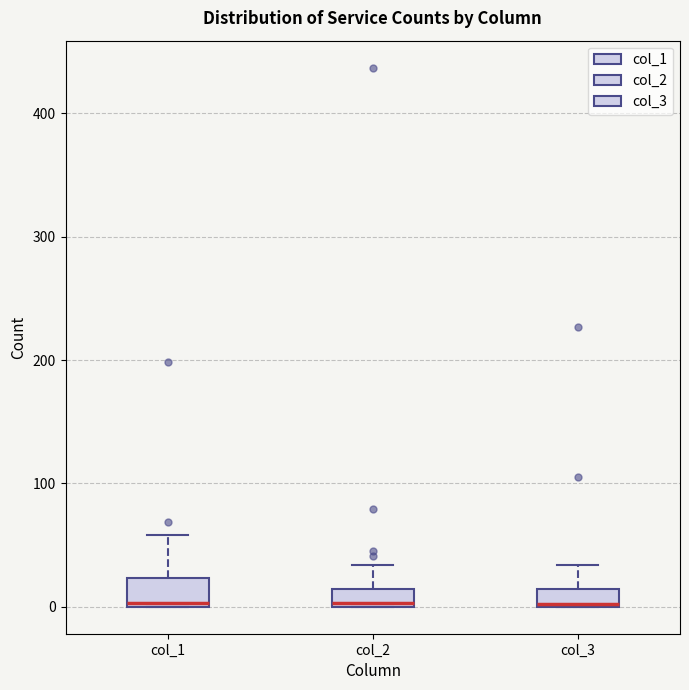

Where is the upper edge of the box for col_3 on the y-axis? The values are not printed on the chart, so give them approximately, as read against the axis.

10